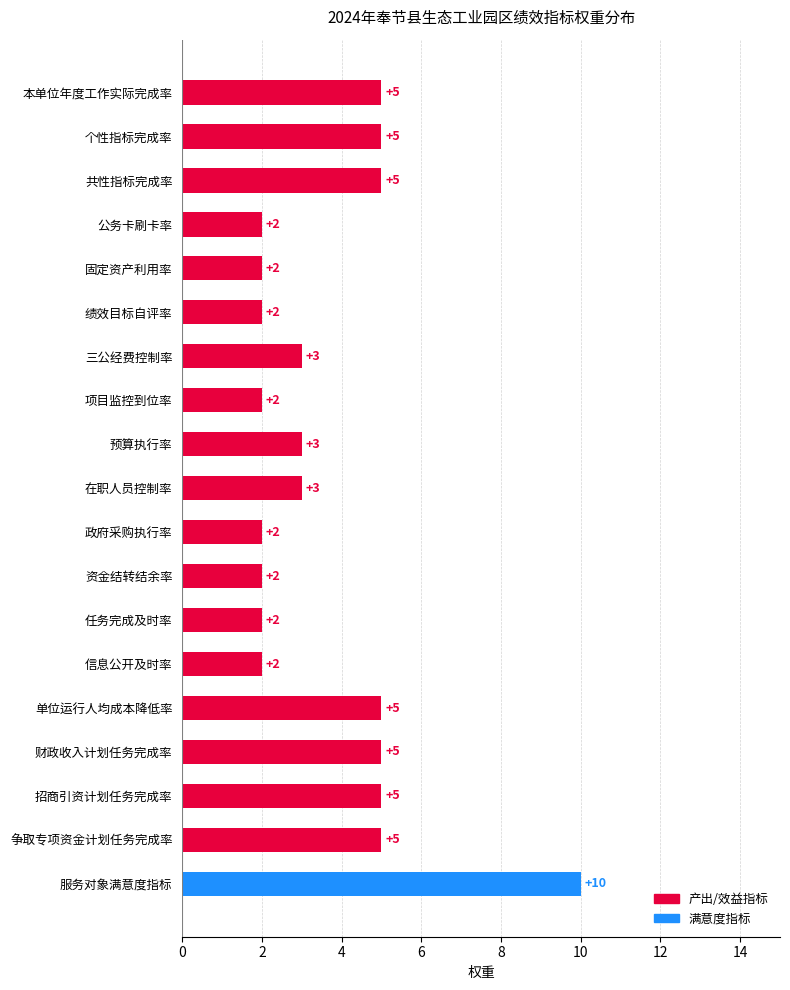

The value at 共性指标完成率 is 5. True or false?

True